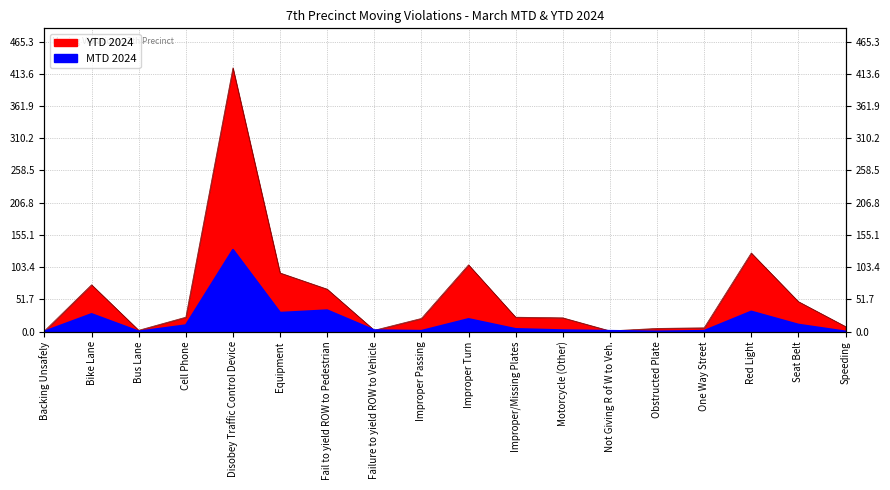

What is the value of the YTD 2024 point at the 14th from the left?

5